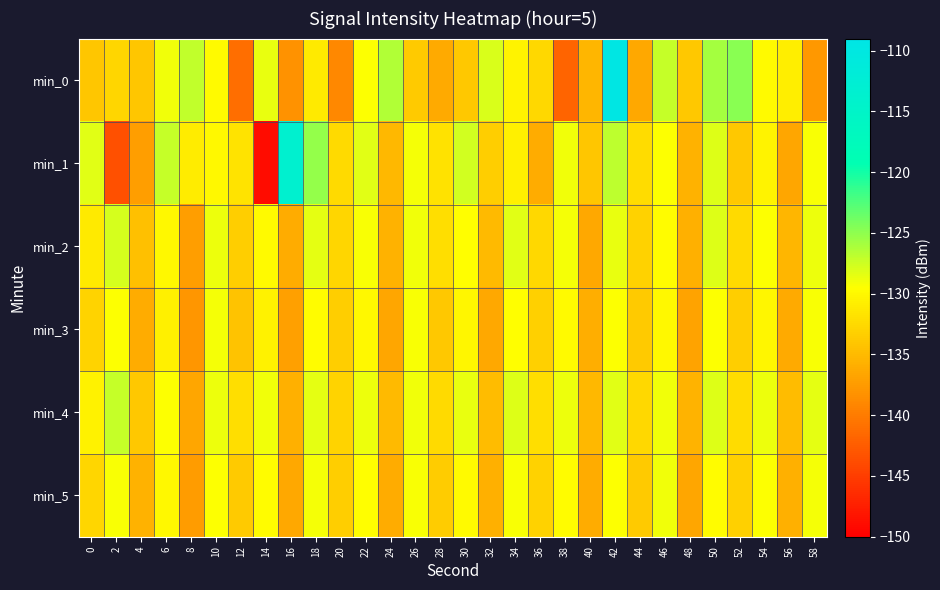

What is the difference between the highest and lowest values at 58?

9.3